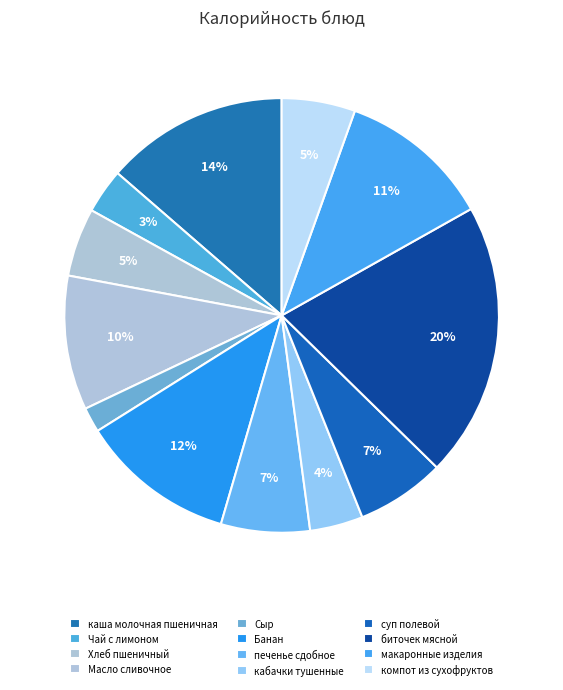

How many segments does this pie chart have?

12